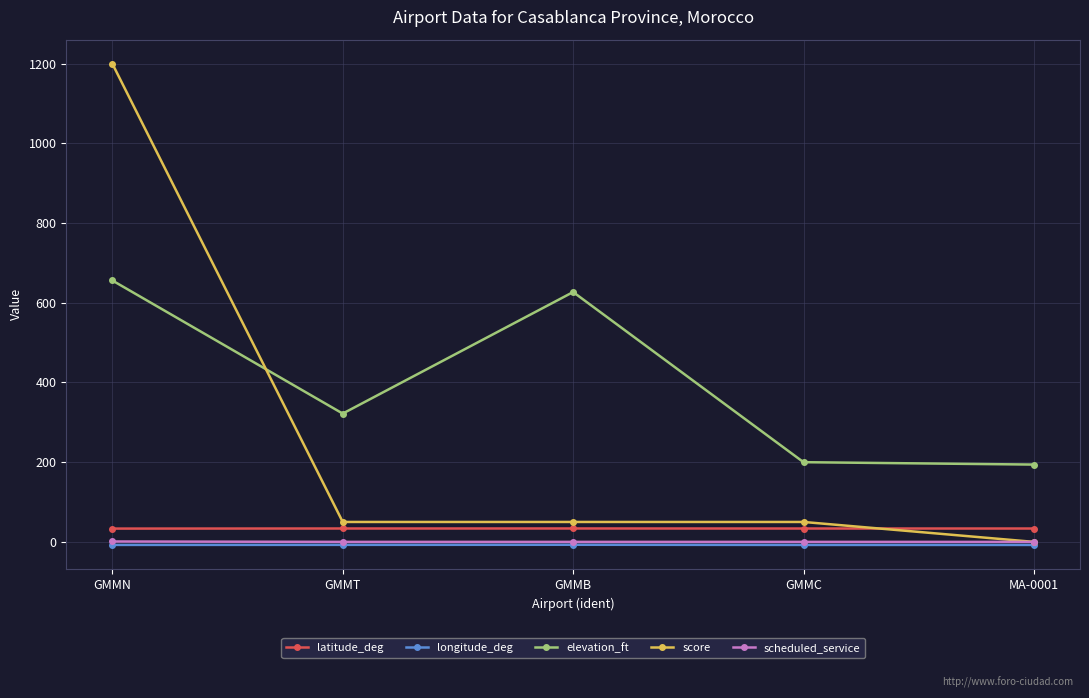

Which series has the largest total across all categories?

elevation_ft